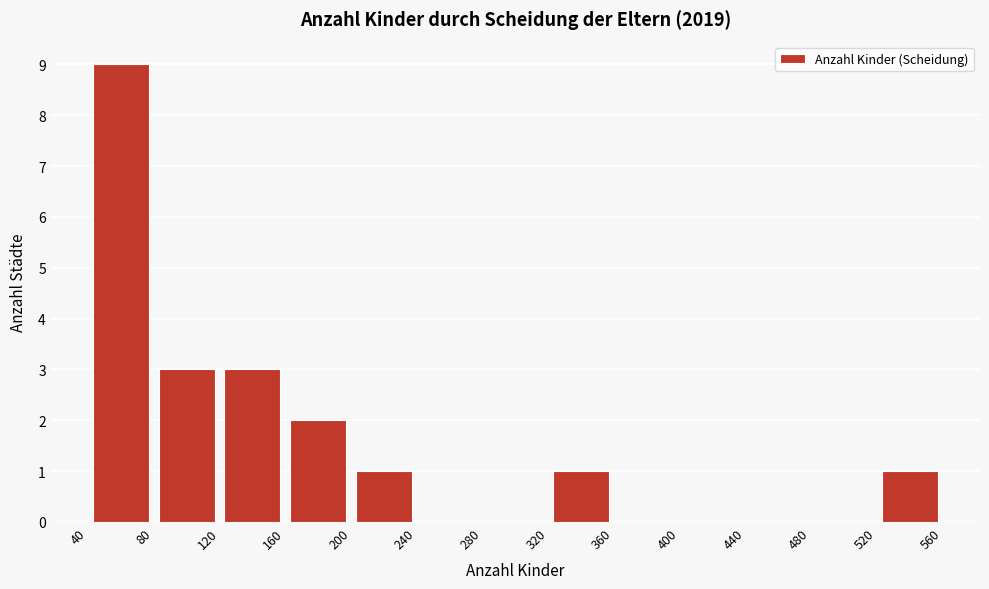

Which range on the x-axis has the tallest bar?

40 to 80